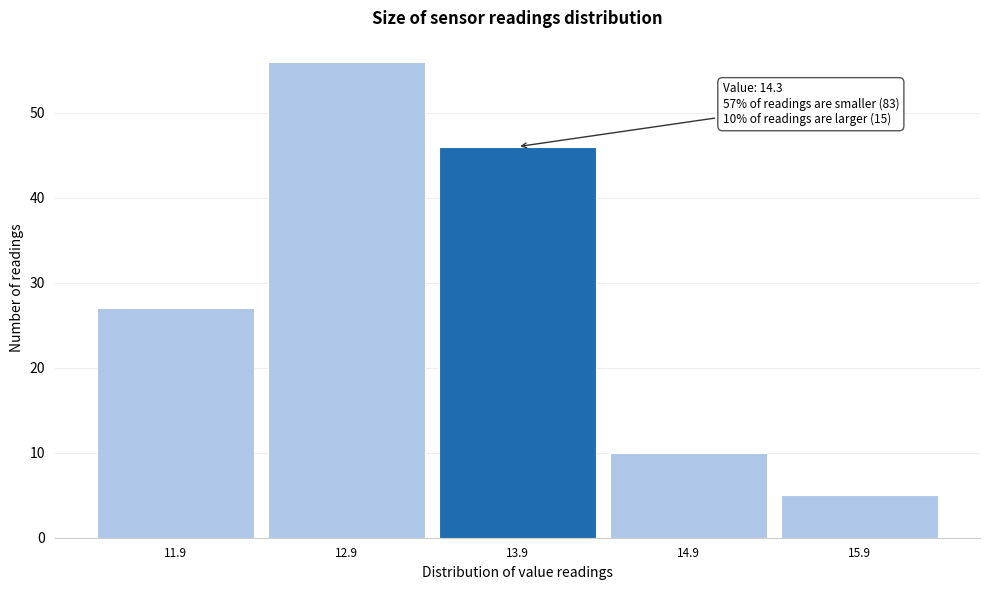

Reading right to left, list all the values displayed in this chart.

5	10	46	56	27